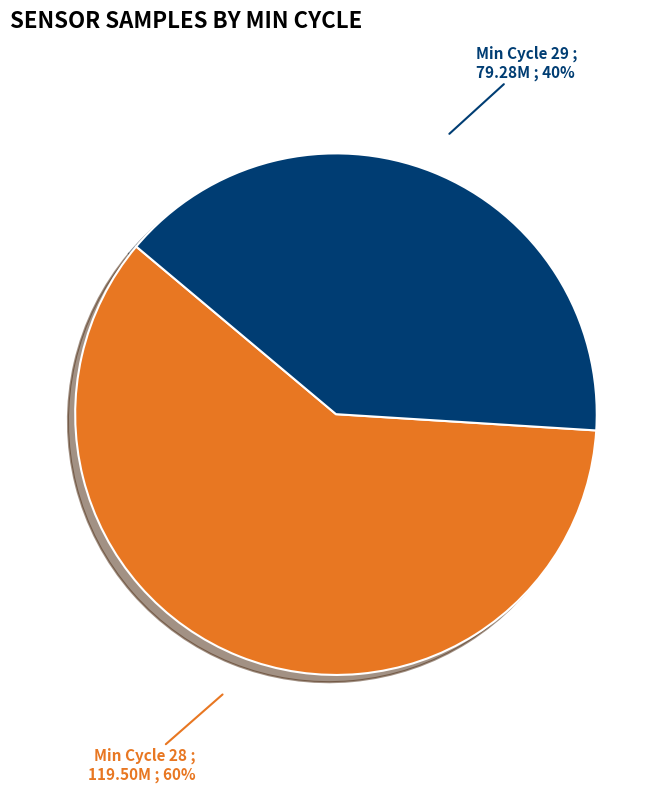

Is there a majority slice in this chart?

Yes